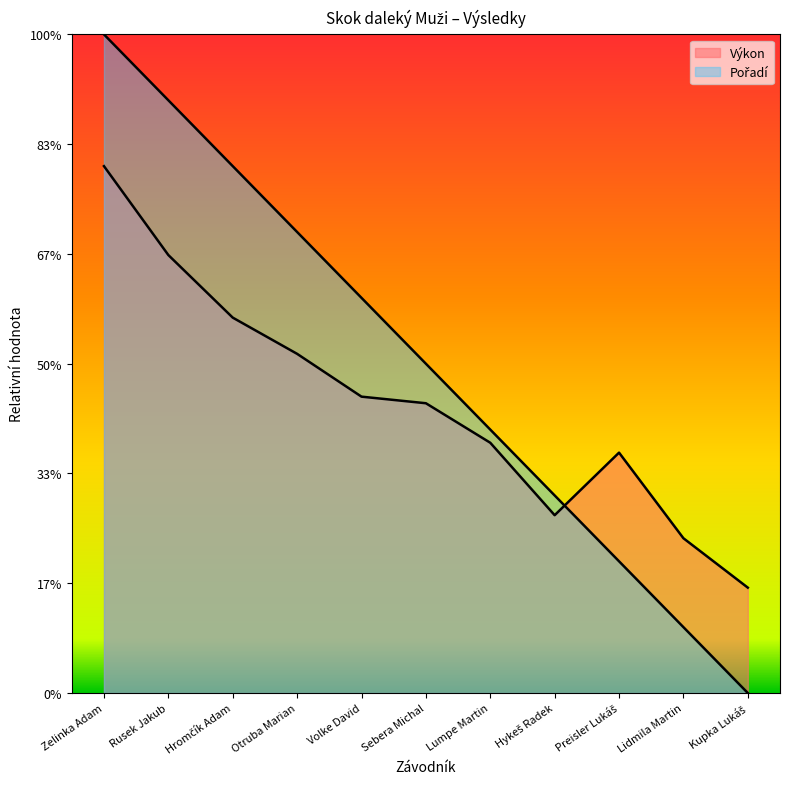

Count the number of data series in this chart.

2